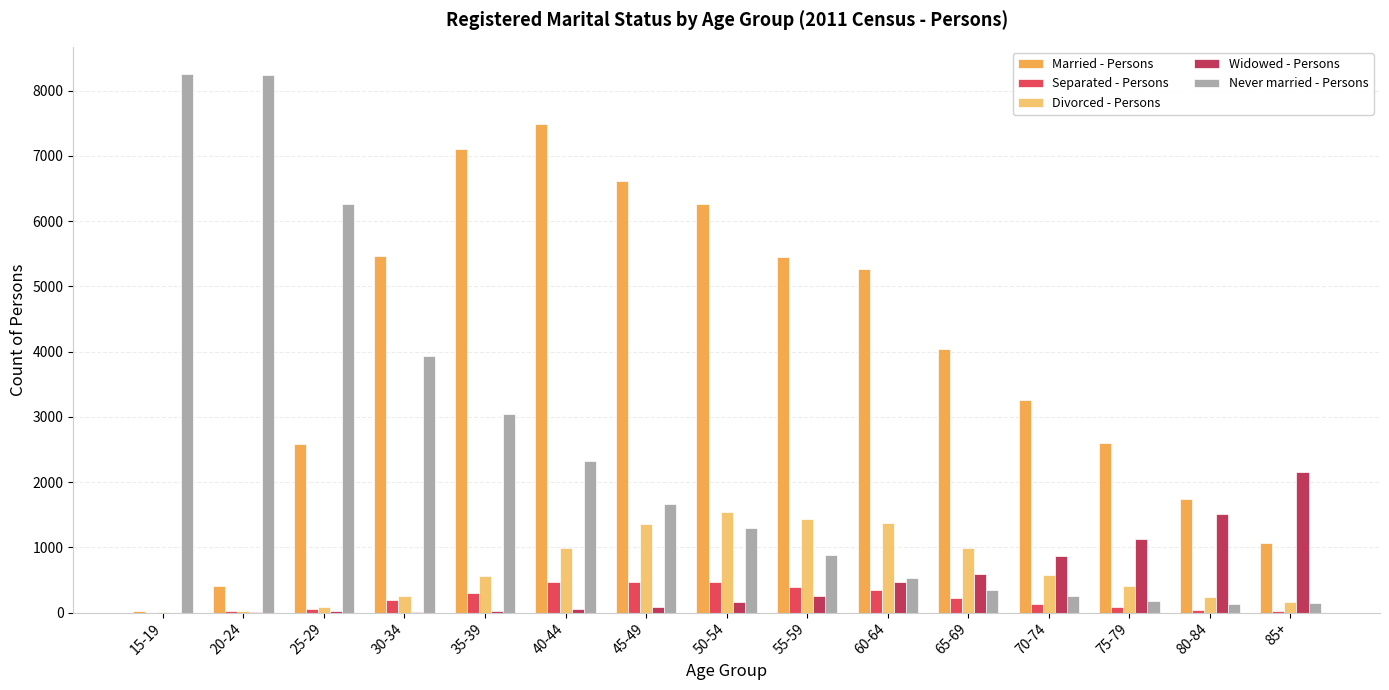

Which category has the highest value in the Widowed - Persons series?

85+